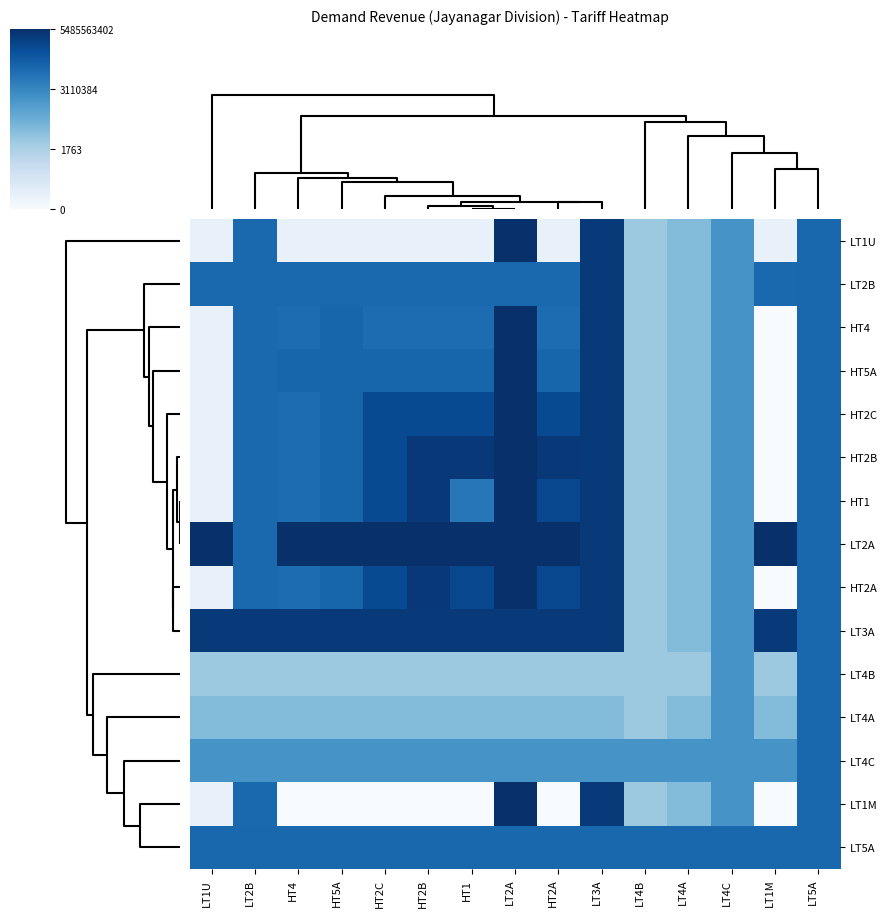

Reading right to left, transcribe all the data shown in this chart.

LT1U: LT5A=17.6	LT1M=1.6	LT4C=13.7	LT4A=9.9	LT4B=8.4	LT3A=21.6	HT2A=1.6	LT2A=22.4	HT1=1.6	HT2B=1.6	HT2C=1.6	HT5A=1.6	HT4=1.6	LT2B=17.6	LT1U=1.6
LT2B: LT5A=17.6	LT1M=17.6	LT4C=13.7	LT4A=9.9	LT4B=8.4	LT3A=21.6	HT2A=17.6	LT2A=17.6	HT1=17.6	HT2B=17.6	HT2C=17.6	HT5A=17.6	HT4=17.6	LT2B=17.6	LT1U=17.6
HT4: LT5A=17.6	LT1M=0.0	LT4C=13.7	LT4A=9.9	LT4B=8.4	LT3A=21.6	HT2A=17.2	LT2A=22.4	HT1=17.2	HT2B=17.2	HT2C=17.2	HT5A=17.8	HT4=17.2	LT2B=17.6	LT1U=1.6
HT5A: LT5A=17.6	LT1M=0.0	LT4C=13.7	LT4A=9.9	LT4B=8.4	LT3A=21.6	HT2A=17.8	LT2A=22.4	HT1=17.8	HT2B=17.8	HT2C=17.8	HT5A=17.8	HT4=17.8	LT2B=17.6	LT1U=1.6
HT2C: LT5A=17.6	LT1M=0.0	LT4C=13.7	LT4A=9.9	LT4B=8.4	LT3A=21.6	HT2A=20.1	LT2A=22.4	HT1=20.1	HT2B=20.1	HT2C=20.1	HT5A=17.8	HT4=17.2	LT2B=17.6	LT1U=1.6
HT2B: LT5A=17.6	LT1M=0.0	LT4C=13.7	LT4A=9.9	LT4B=8.4	LT3A=21.6	HT2A=21.7	LT2A=22.4	HT1=21.7	HT2B=21.7	HT2C=20.1	HT5A=17.8	HT4=17.2	LT2B=17.6	LT1U=1.6
HT1: LT5A=17.6	LT1M=0.0	LT4C=13.7	LT4A=9.9	LT4B=8.4	LT3A=21.6	HT2A=20.4	LT2A=22.4	HT1=16.3	HT2B=21.7	HT2C=20.1	HT5A=17.8	HT4=17.2	LT2B=17.6	LT1U=1.6
LT2A: LT5A=17.6	LT1M=22.4	LT4C=13.7	LT4A=9.9	LT4B=8.4	LT3A=21.6	HT2A=22.4	LT2A=22.4	HT1=22.4	HT2B=22.4	HT2C=22.4	HT5A=22.4	HT4=22.4	LT2B=17.6	LT1U=22.4
HT2A: LT5A=17.6	LT1M=0.0	LT4C=13.7	LT4A=9.9	LT4B=8.4	LT3A=21.6	HT2A=20.4	LT2A=22.4	HT1=20.4	HT2B=21.7	HT2C=20.1	HT5A=17.8	HT4=17.2	LT2B=17.6	LT1U=1.6
LT3A: LT5A=17.6	LT1M=21.6	LT4C=13.7	LT4A=9.9	LT4B=8.4	LT3A=21.6	HT2A=21.6	LT2A=21.6	HT1=21.6	HT2B=21.6	HT2C=21.6	HT5A=21.6	HT4=21.6	LT2B=21.6	LT1U=21.6
LT4B: LT5A=17.6	LT1M=8.4	LT4C=13.7	LT4A=8.4	LT4B=8.4	LT3A=8.4	HT2A=8.4	LT2A=8.4	HT1=8.4	HT2B=8.4	HT2C=8.4	HT5A=8.4	HT4=8.4	LT2B=8.4	LT1U=8.4
LT4A: LT5A=17.6	LT1M=9.9	LT4C=13.7	LT4A=9.9	LT4B=8.4	LT3A=9.9	HT2A=9.9	LT2A=9.9	HT1=9.9	HT2B=9.9	HT2C=9.9	HT5A=9.9	HT4=9.9	LT2B=9.9	LT1U=9.9
LT4C: LT5A=17.6	LT1M=13.7	LT4C=13.7	LT4A=13.7	LT4B=13.7	LT3A=13.7	HT2A=13.7	LT2A=13.7	HT1=13.7	HT2B=13.7	HT2C=13.7	HT5A=13.7	HT4=13.7	LT2B=13.7	LT1U=13.7
LT1M: LT5A=17.6	LT1M=0.0	LT4C=13.7	LT4A=9.9	LT4B=8.4	LT3A=21.6	HT2A=0.0	LT2A=22.4	HT1=0.0	HT2B=0.0	HT2C=0.0	HT5A=0.0	HT4=0.0	LT2B=17.6	LT1U=1.6
LT5A: LT5A=17.6	LT1M=17.6	LT4C=17.6	LT4A=17.6	LT4B=17.6	LT3A=17.6	HT2A=17.6	LT2A=17.6	HT1=17.6	HT2B=17.6	HT2C=17.6	HT5A=17.6	HT4=17.6	LT2B=17.6	LT1U=17.6